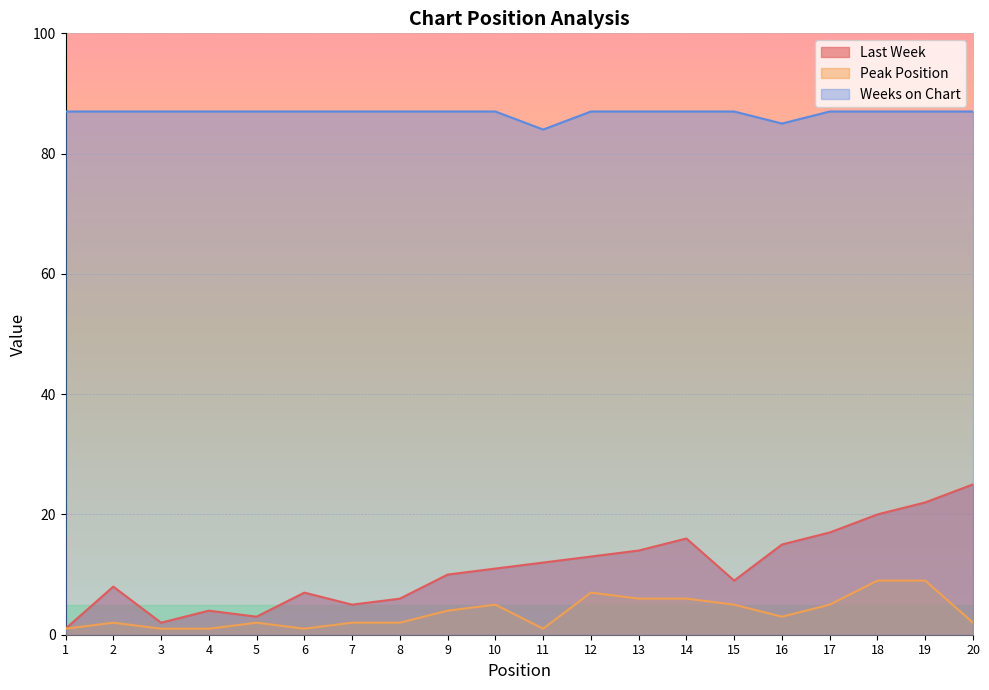

At which category does Last Week reach its first local valley?

3